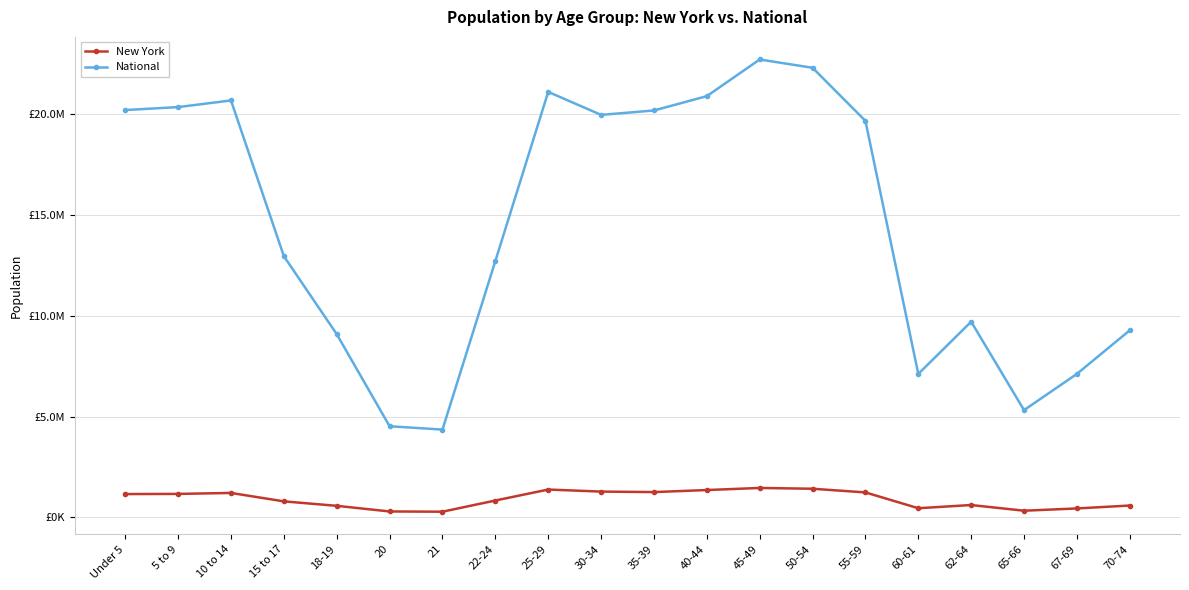

Where is the first local maximum for National?

10 to 14